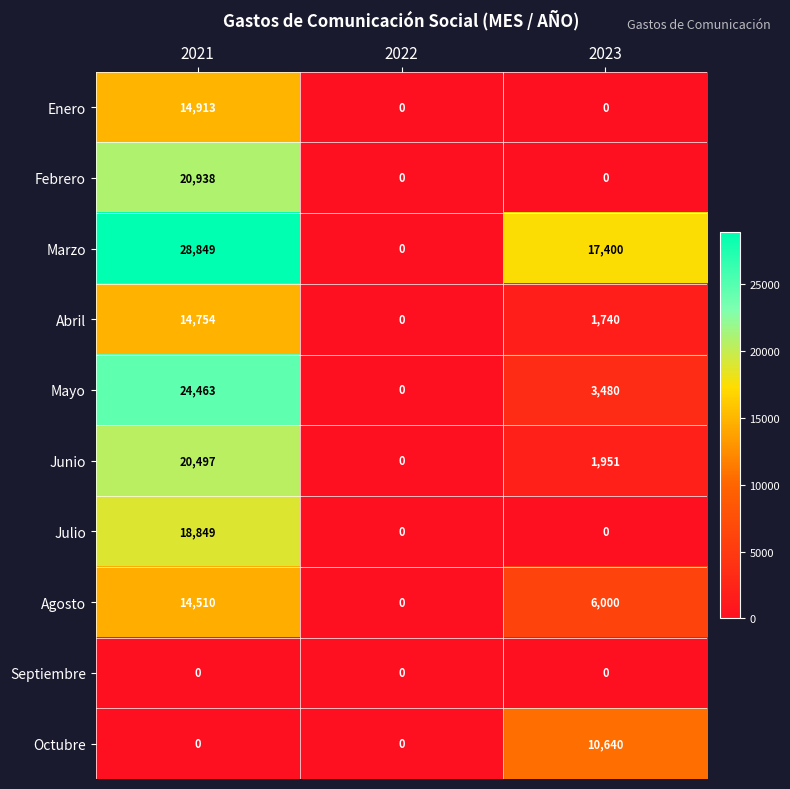

Count the Agosto values in the range 0 to 14510.

3